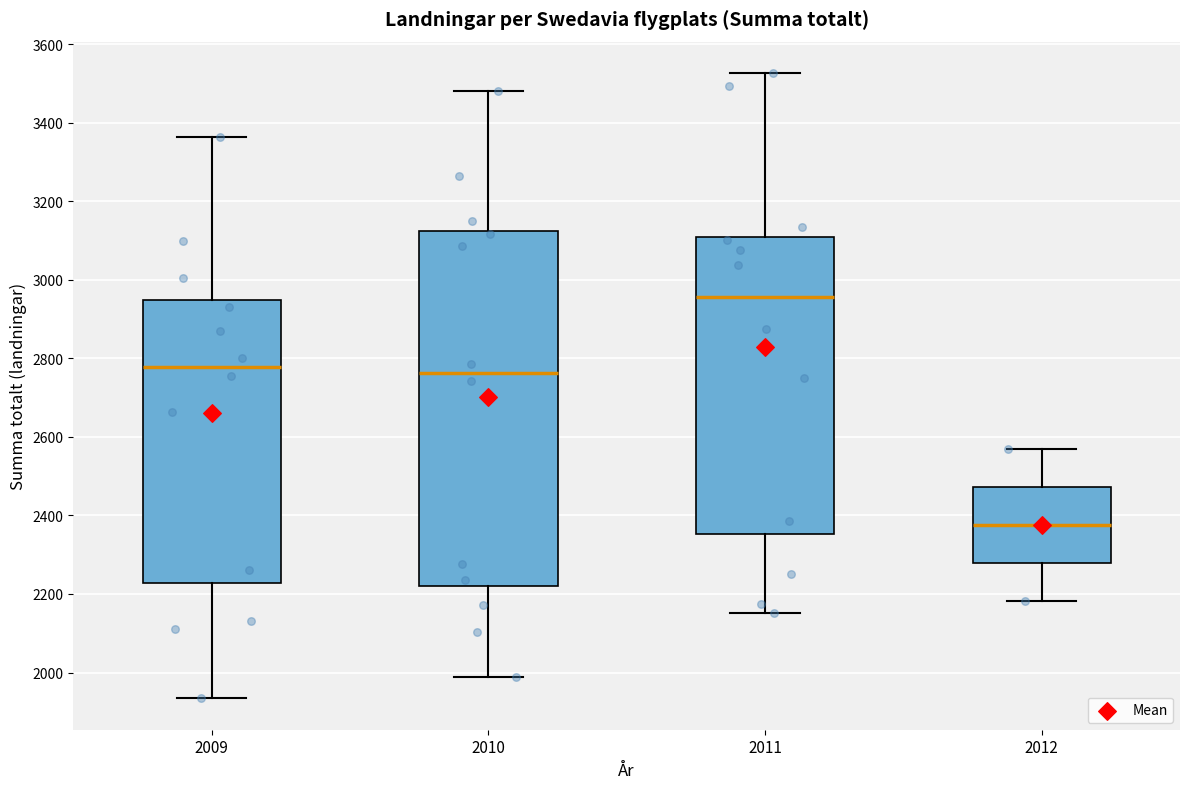

Reading left to right, read every box against the y-axis: the position of its median line, the range the box covers, and the ends of its whiskers. The values are not printed on the chart, so give them approximately, as read against the axis.

2009: median 2780, box 2220 to 2940, whiskers 1940 to 3360
2010: median 2760, box 2220 to 3120, whiskers 1980 to 3480
2011: median 2960, box 2360 to 3100, whiskers 2160 to 3520
2012: median 2380, box 2280 to 2480, whiskers 2180 to 2560